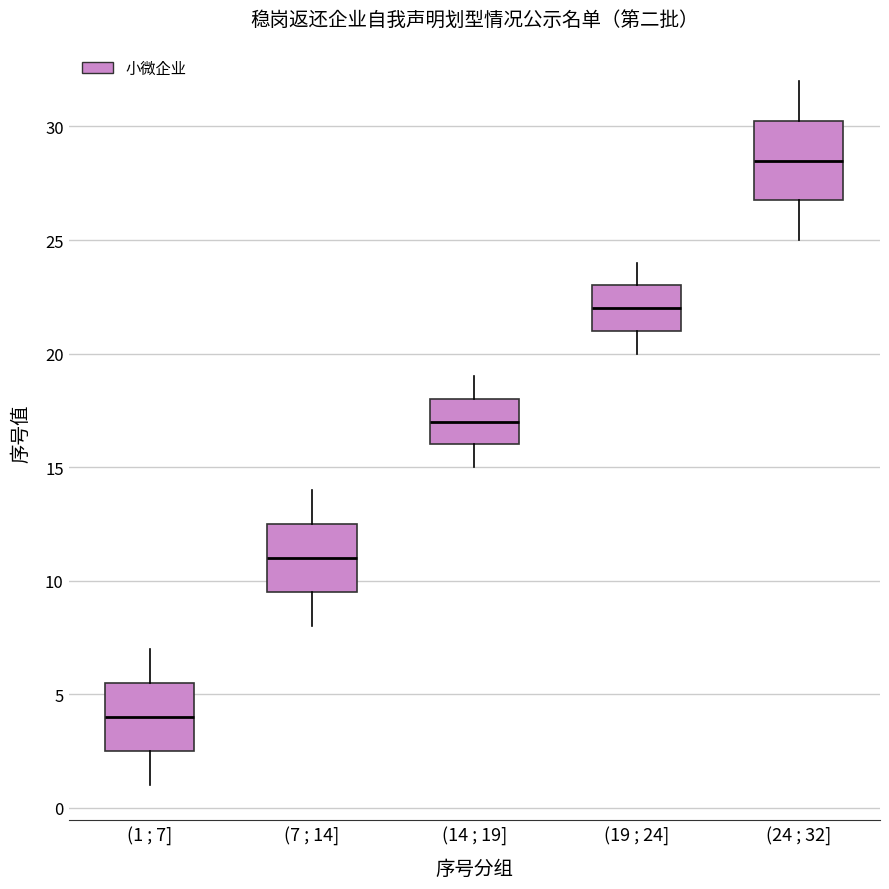

Reading left to right, transcribe this box plot: for each box, give where its median line is, the range the box spans, and where its two whiskers end, as read against the y-axis. The values are not printed on the chart, so give them approximately, as read against the axis.

(1 ; 7]: median 4.0, box 2.5 to 5.5, whiskers 1.0 to 7.0
(7 ; 14]: median 11.0, box 9.5 to 12.5, whiskers 8.0 to 14.0
(14 ; 19]: median 17.0, box 16.0 to 18.0, whiskers 15.0 to 19.0
(19 ; 24]: median 22.0, box 21.0 to 23.0, whiskers 20.0 to 24.0
(24 ; 32]: median 28.5, box 27.0 to 30.5, whiskers 25.0 to 32.0